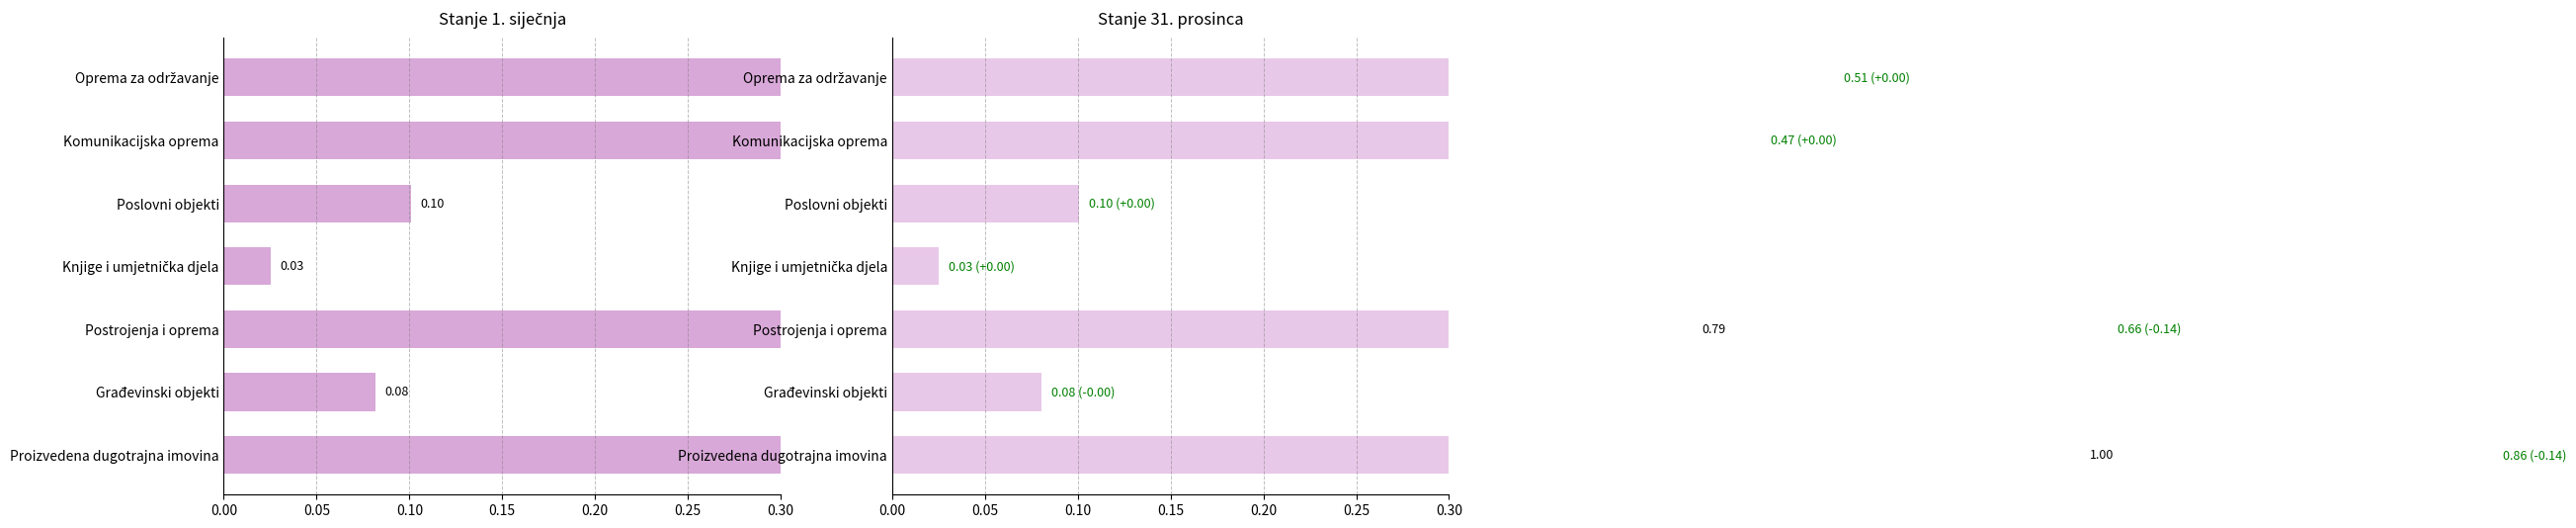

What is the highest value of the Stanje 31. prosinca series?

0.9